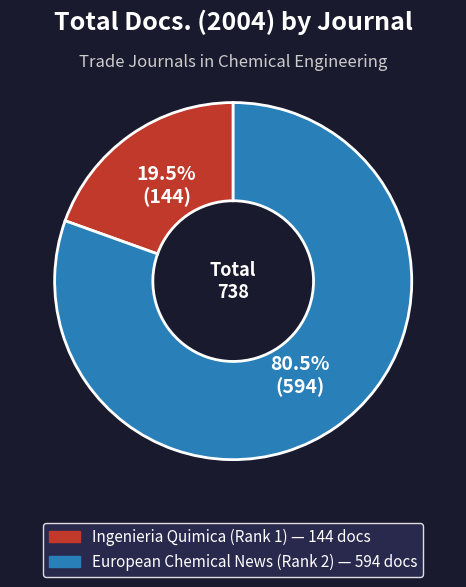

What is the largest slice in the pie chart?

European Chemical News (Rank 2)